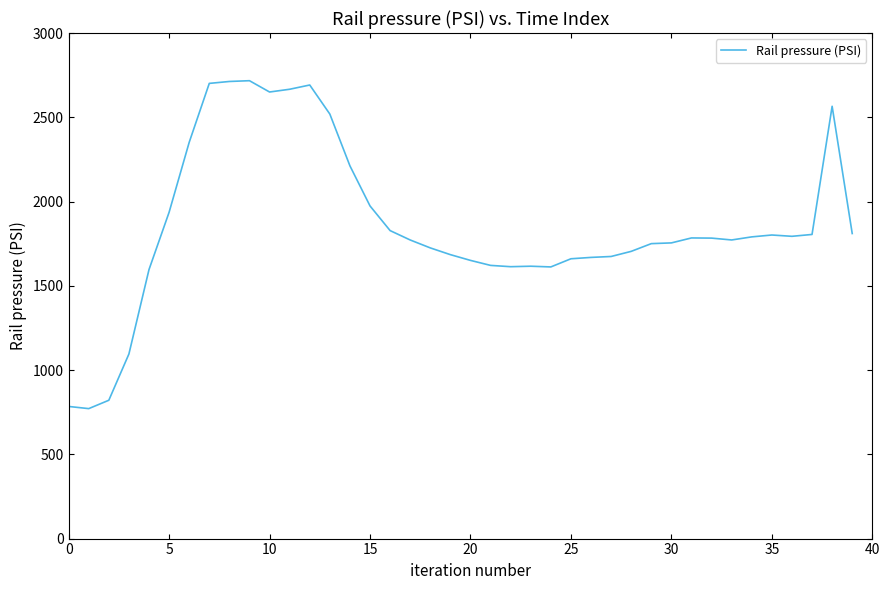

What is the smallest value displayed?

771.2